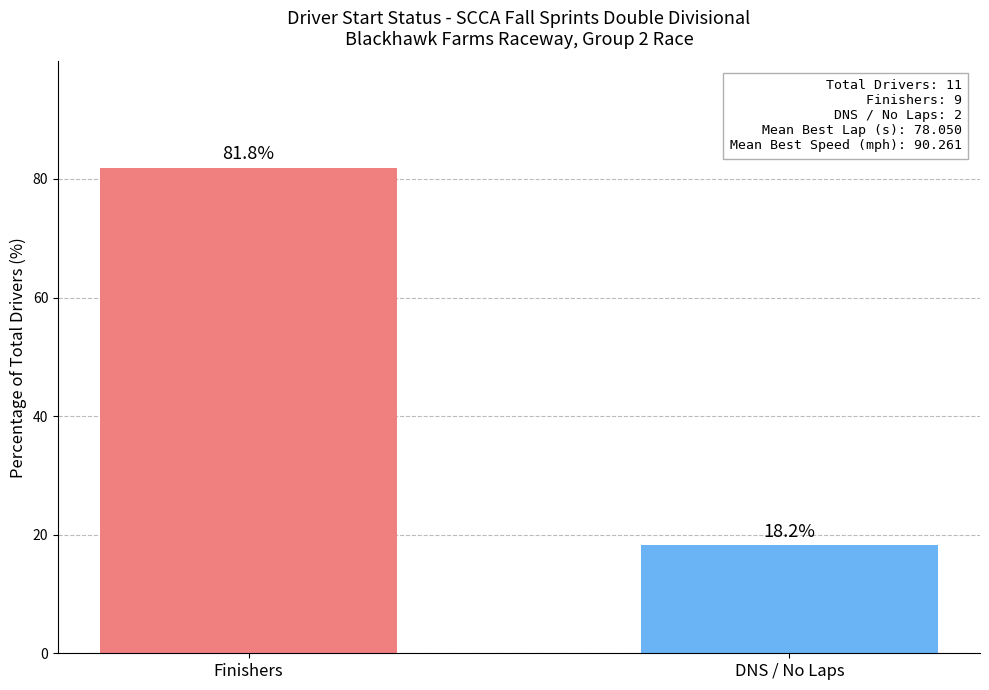

Between DNS / No Laps and Finishers, which is larger?

Finishers